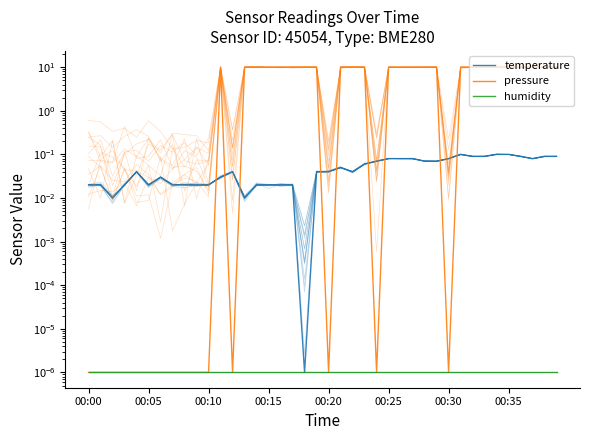

What is the total value across all series at 19?

10.0